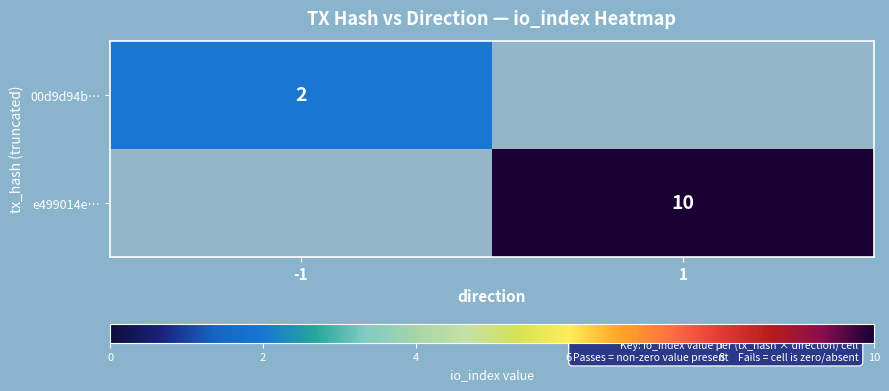

Is it true that e499014e… equals 2 at 1?

False